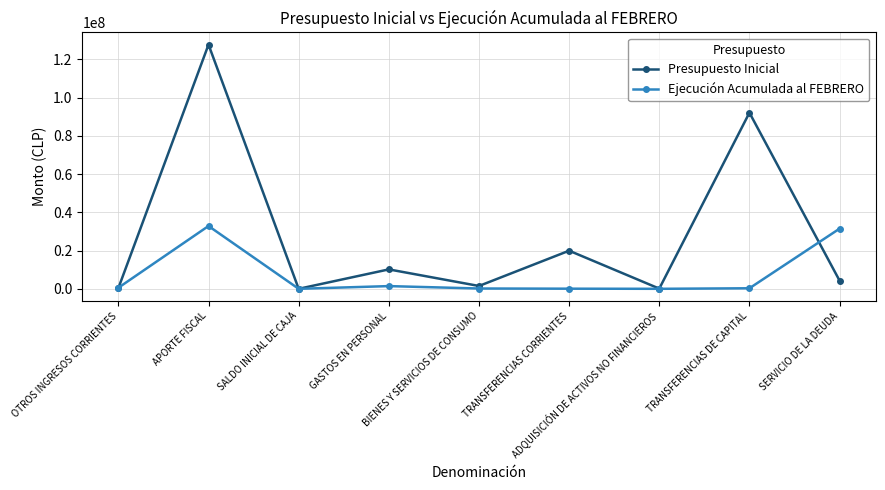

Which series changed the most between APORTE FISCAL and ADQUISICIÓN DE ACTIVOS NO FINANCIEROS?

Presupuesto Inicial